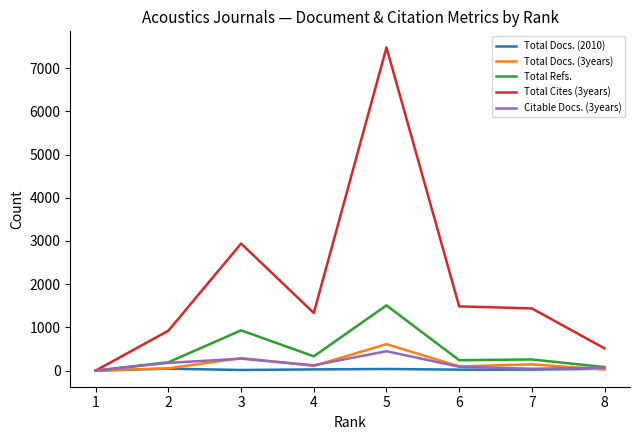

What is the difference between the maximum and second lowest values in the Total Docs. (2010) series?

29